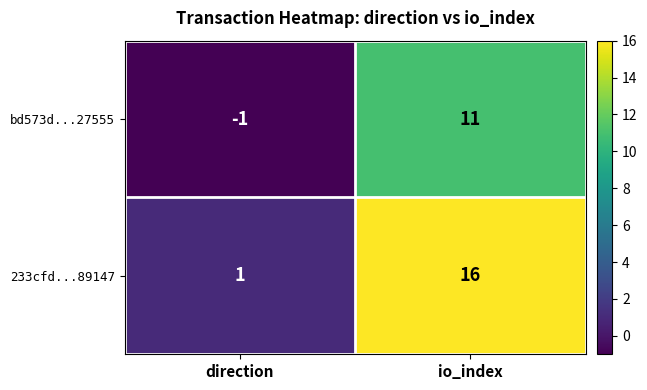

List the labels in order of bd573d...27555 value, largest first.

io_index, direction